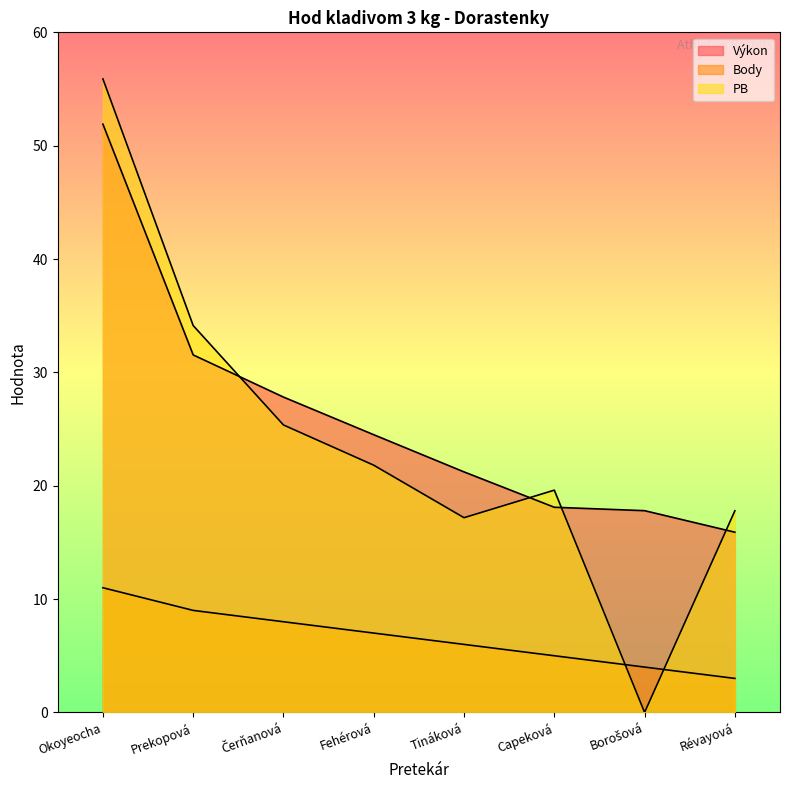

Which series has the largest range (max minus min)?

PB